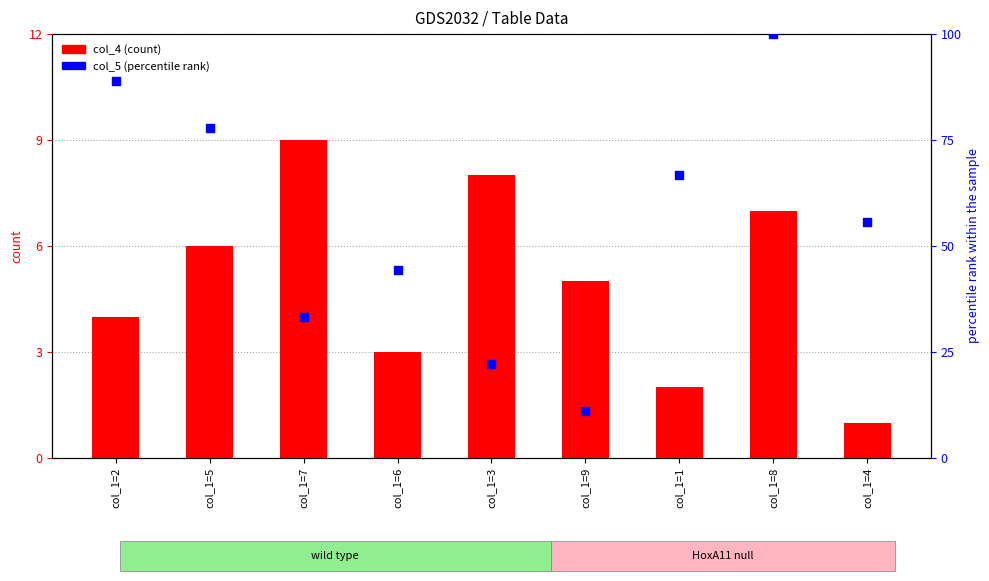

At which category is the sum across all series the highest?

col_1=8